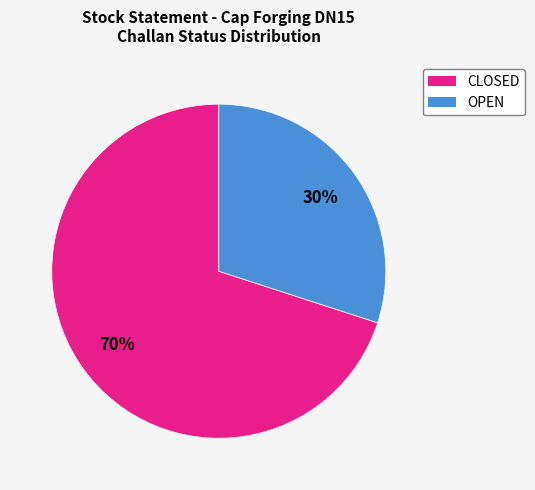

To the nearest percent, what is the difference between the largest and smallest slice percentages?

40%